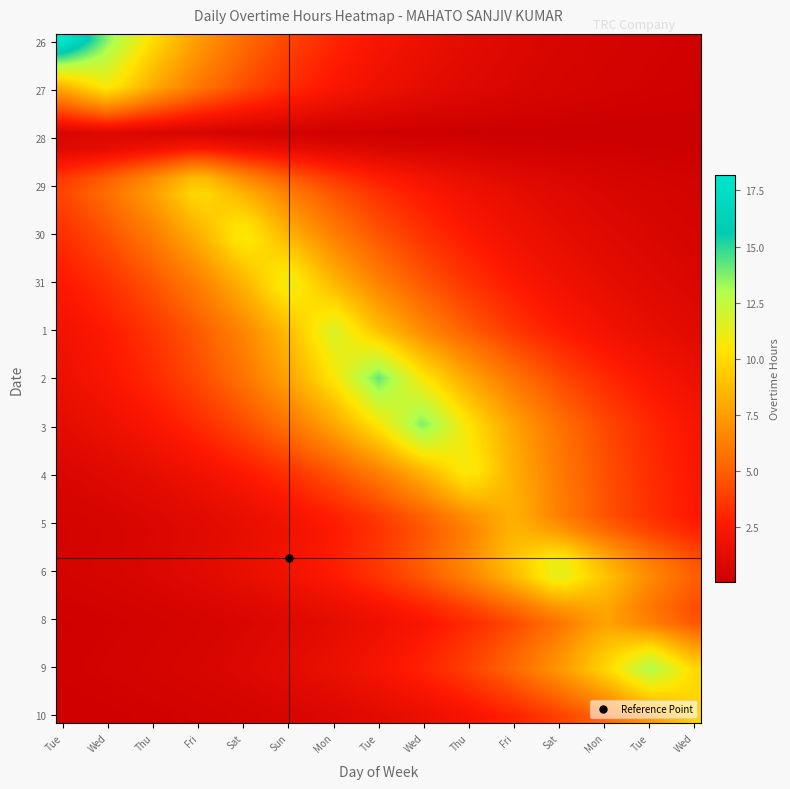

What is the greatest value displayed?

18.2